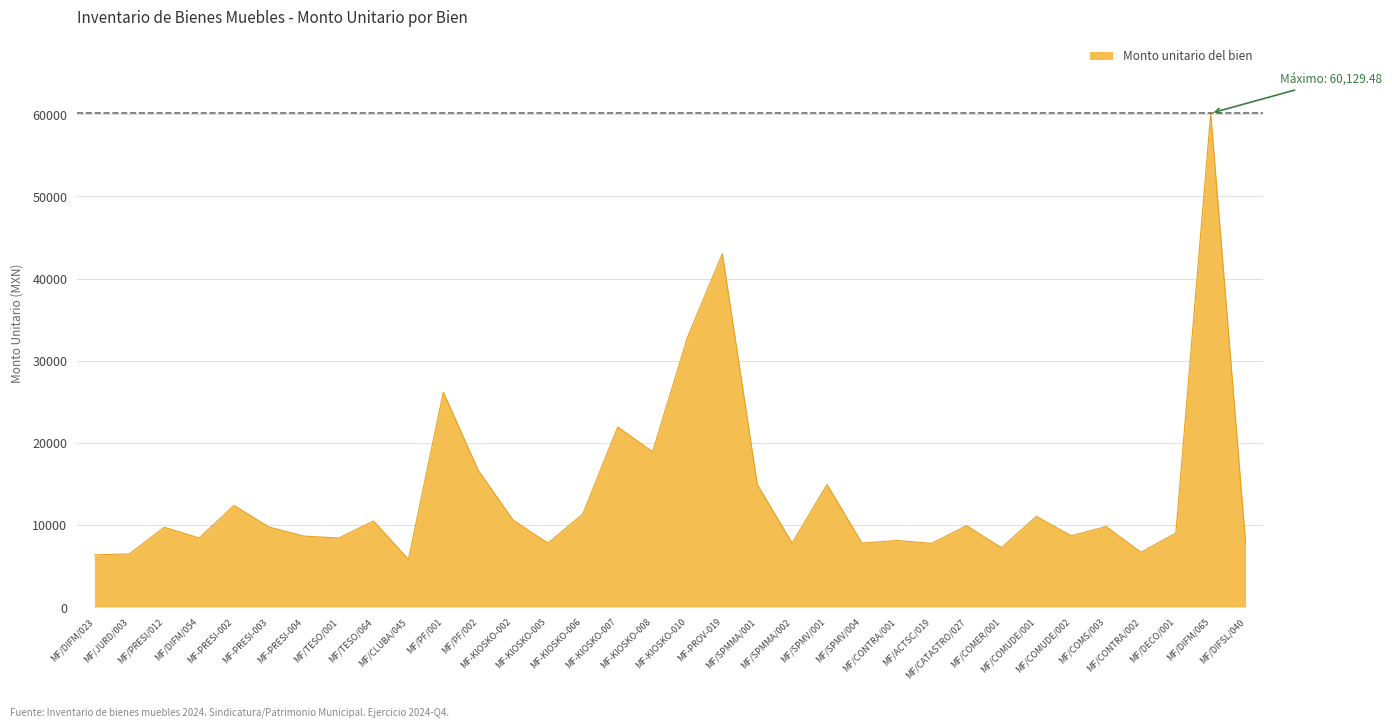

What is the smallest value displayed?

5798.1